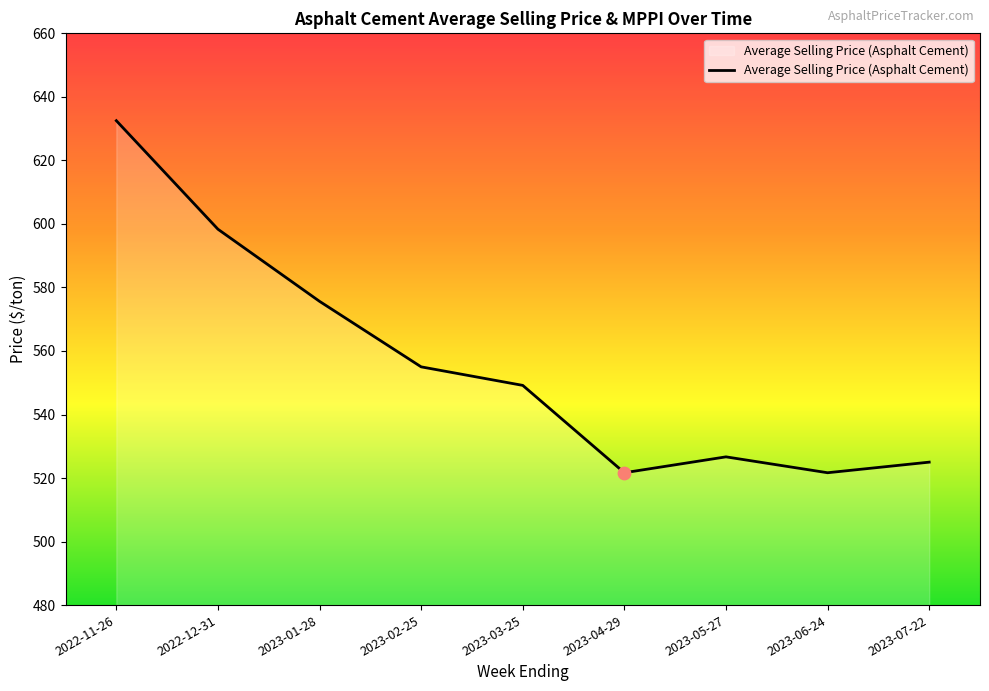

Approximately how many times larger is the value at 2023-02-25 compared to 2022-11-26?

0.9